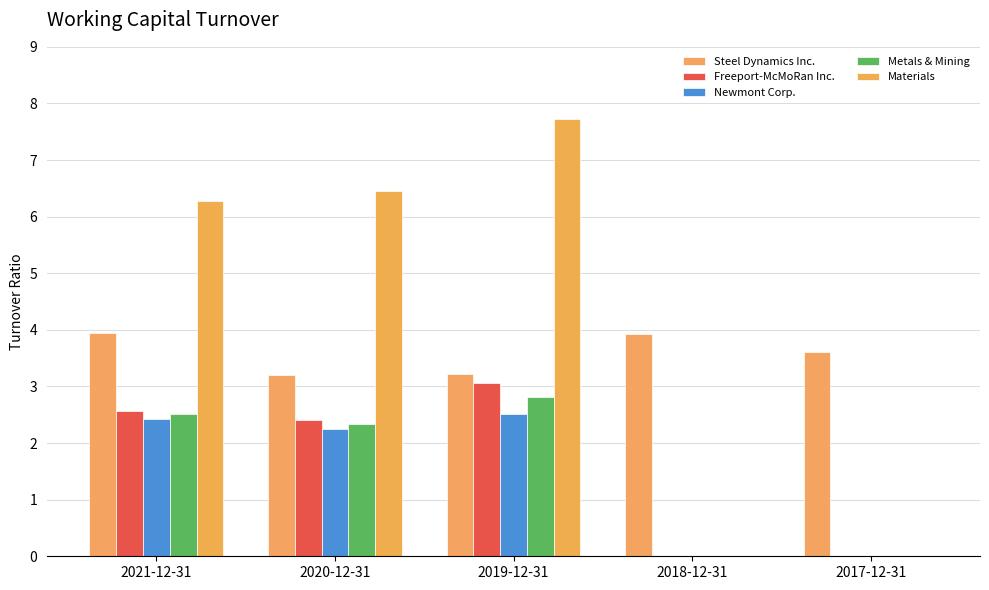

What are all the series names shown in the legend?

Steel Dynamics Inc., Freeport-McMoRan Inc., Newmont Corp., Metals & Mining, Materials